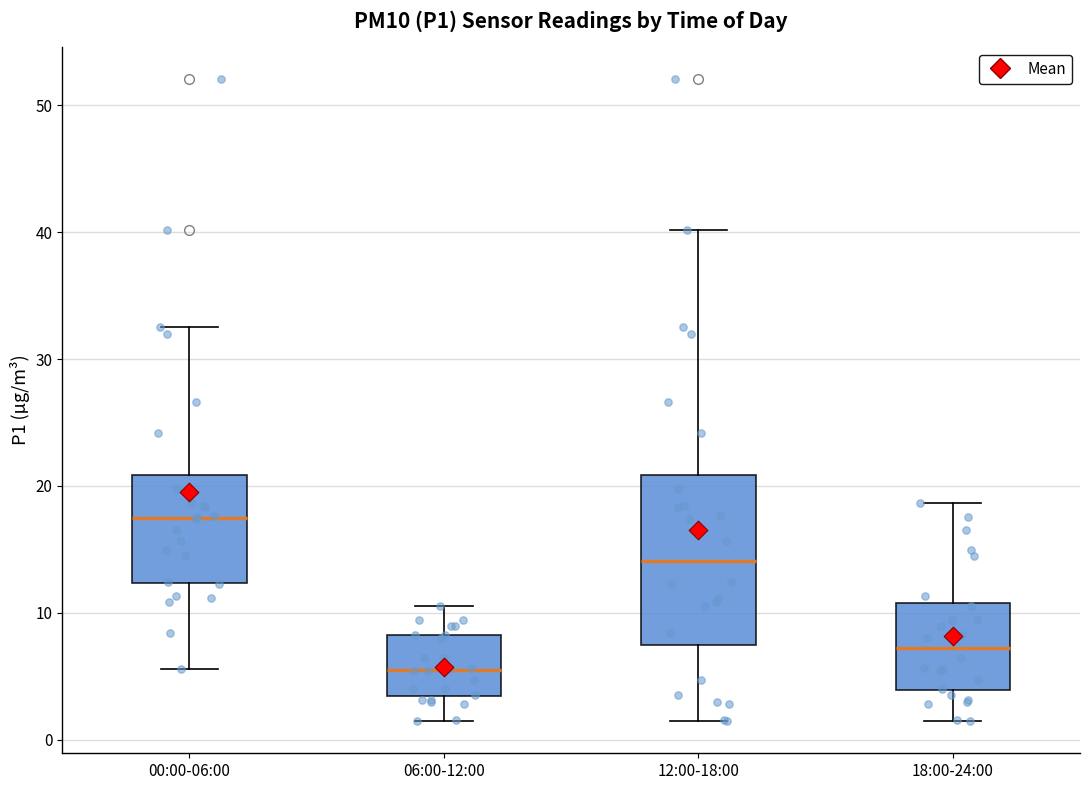

Reading left to right, read every box against the y-axis: the position of its median line, the range the box covers, and the ends of its whiskers. The values are not printed on the chart, so give them approximately, as read against the axis.

00:00-06:00: median 18, box 12 to 21, whiskers 6 to 33
06:00-12:00: median 6, box 3 to 8, whiskers 1 to 11
12:00-18:00: median 14, box 7 to 21, whiskers 1 to 40
18:00-24:00: median 7, box 4 to 11, whiskers 1 to 19